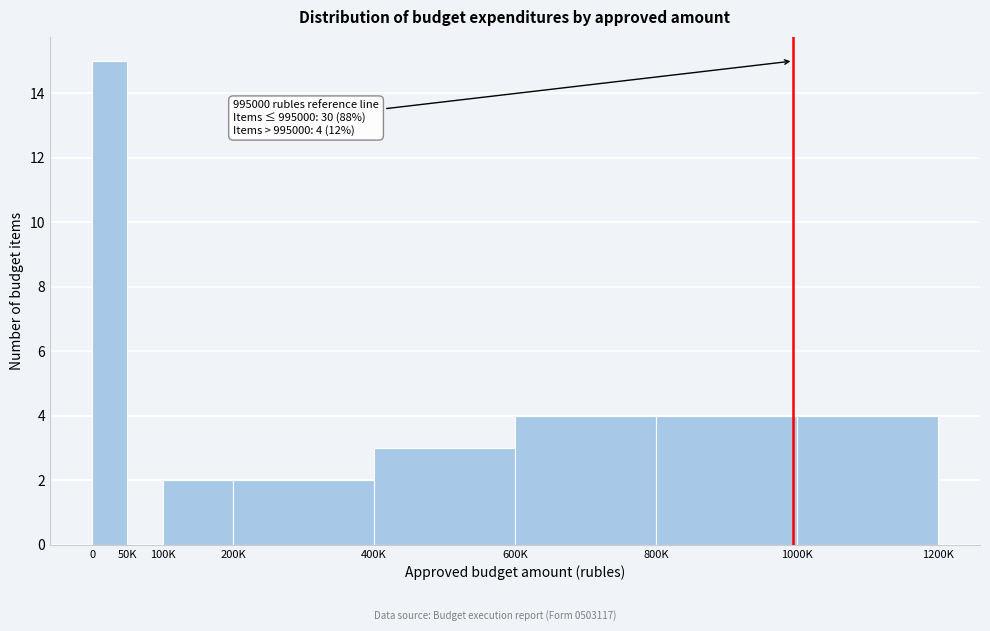

Reading left to right, what are all the values shown in this chart?

0=15	50K=0	100K=2	200K=2	400K=3	600K=4	800K=4	1000K=4